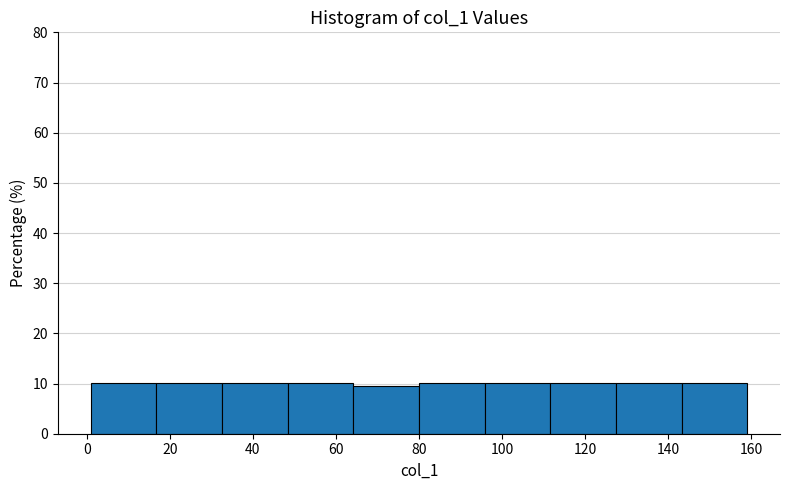

Reading left to right, transcribe this chart: for each bar, give the range it covers on the x-axis and its height. Neither the bar edges nor the heights are printed on the chart, so give them approximately, as read against the axes.

1.0 to 16.8: 10
16.8 to 32.6: 10
32.6 to 48.4: 10
48.4 to 64.2: 10
64.2 to 80.0: 9
80.0 to 95.8: 10
95.8 to 111.6: 10
111.6 to 127.4: 10
127.4 to 143.2: 10
143.2 to 159.0: 10